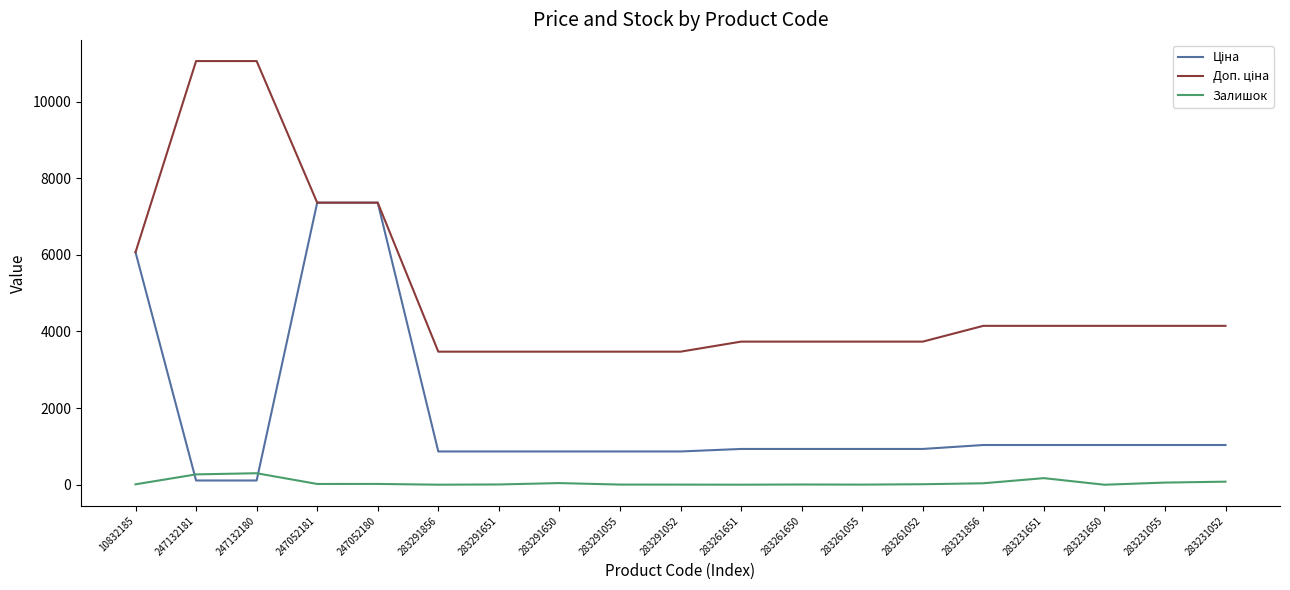

What is the maximum value for Залишок?

300.0